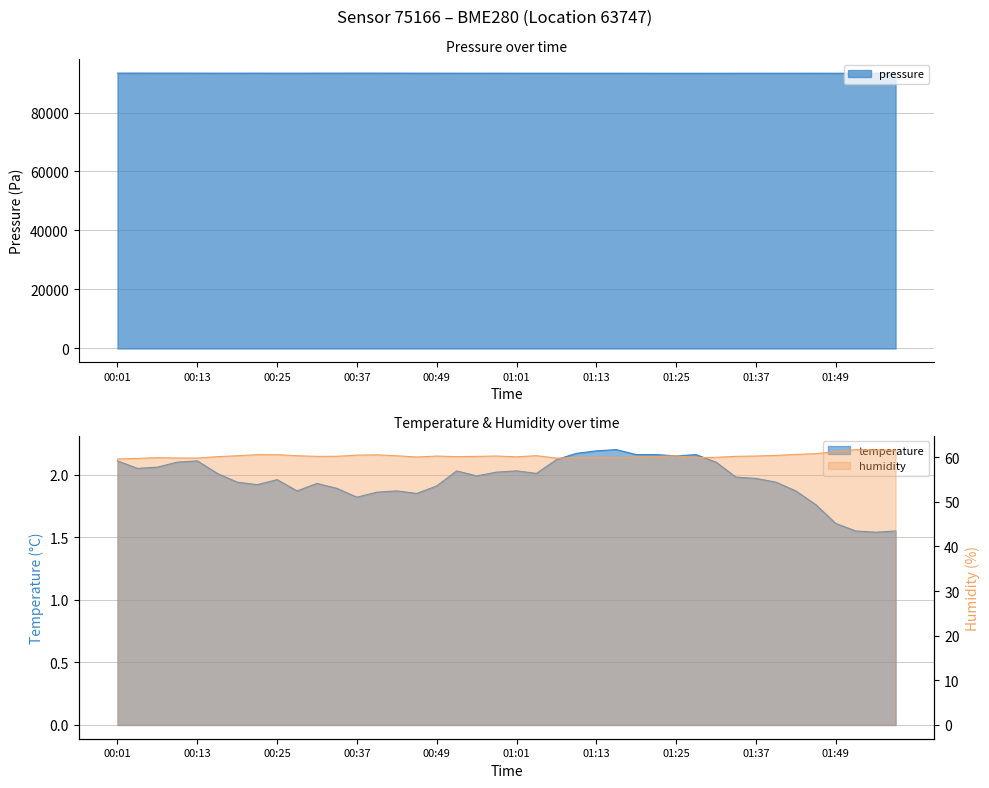

At which category does humidity reach its first local valley?

00:13